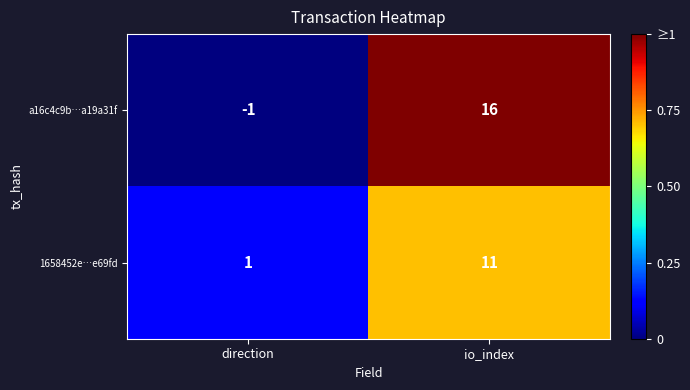

Reading right to left, transcribe all the data shown in this chart.

a16c4c9b…a19a31f: io_index=16	direction=-1
1658452e…e69fd: io_index=11	direction=1